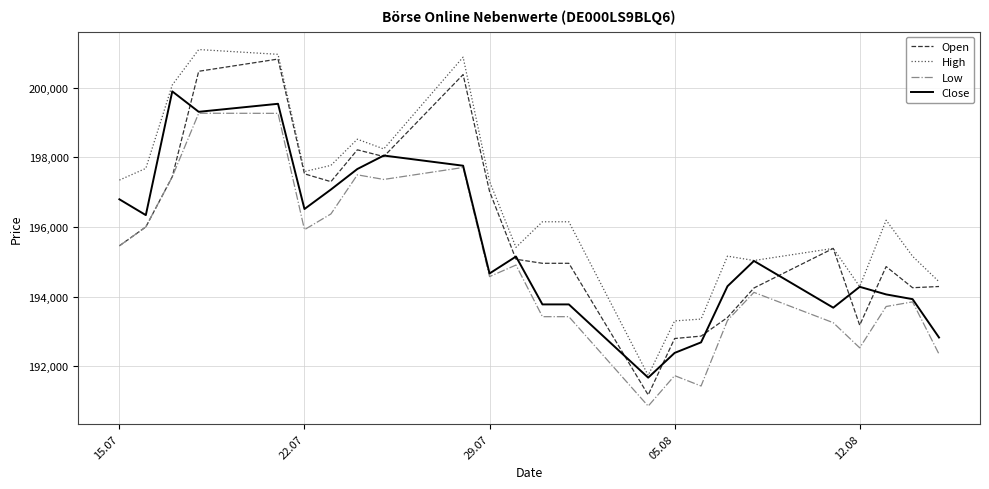

True or false: Open has more than 0 interior local peaks.

True